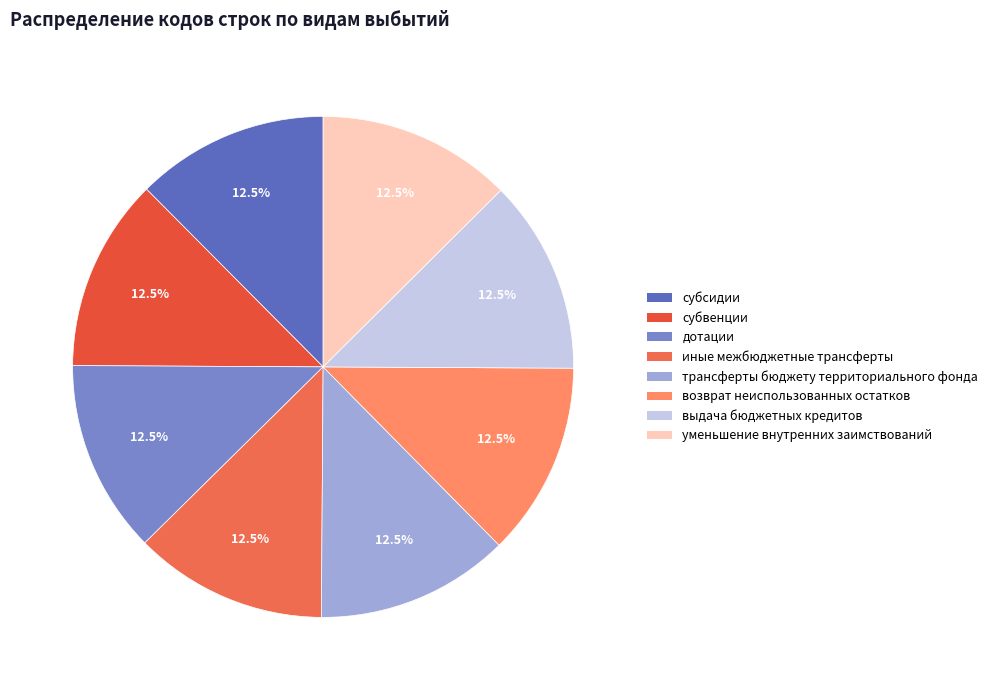

Does субсидии represent more than half of the total?

No